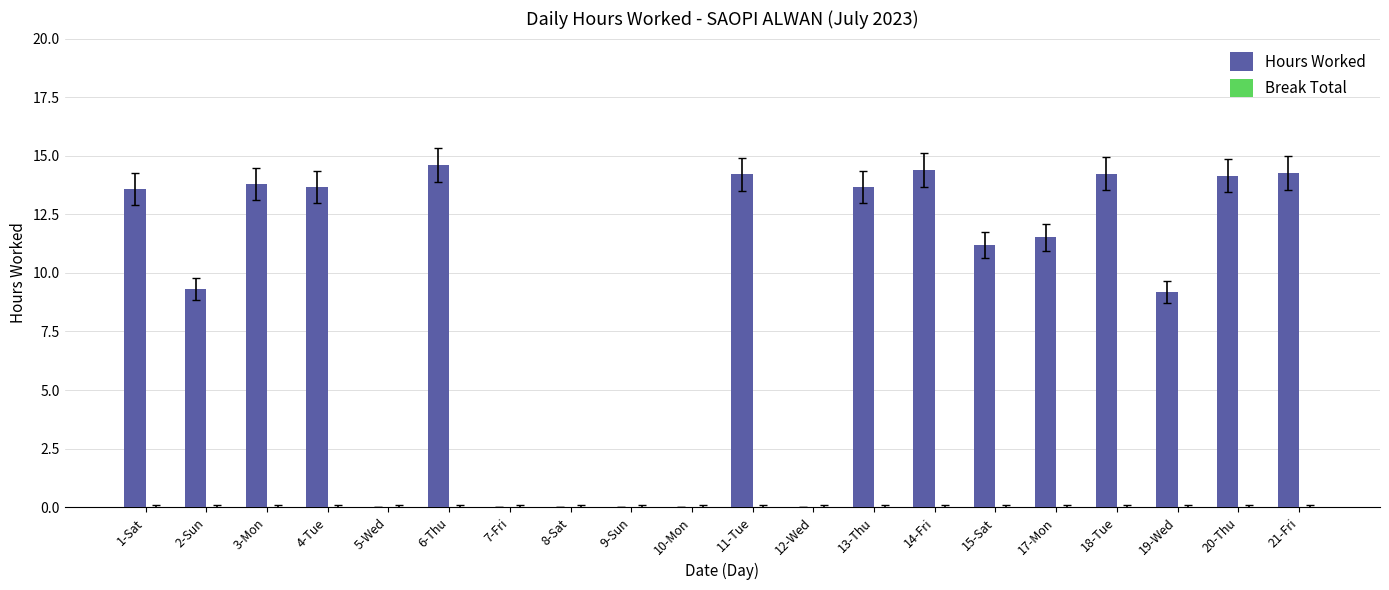

What is the greatest value displayed?

14.6